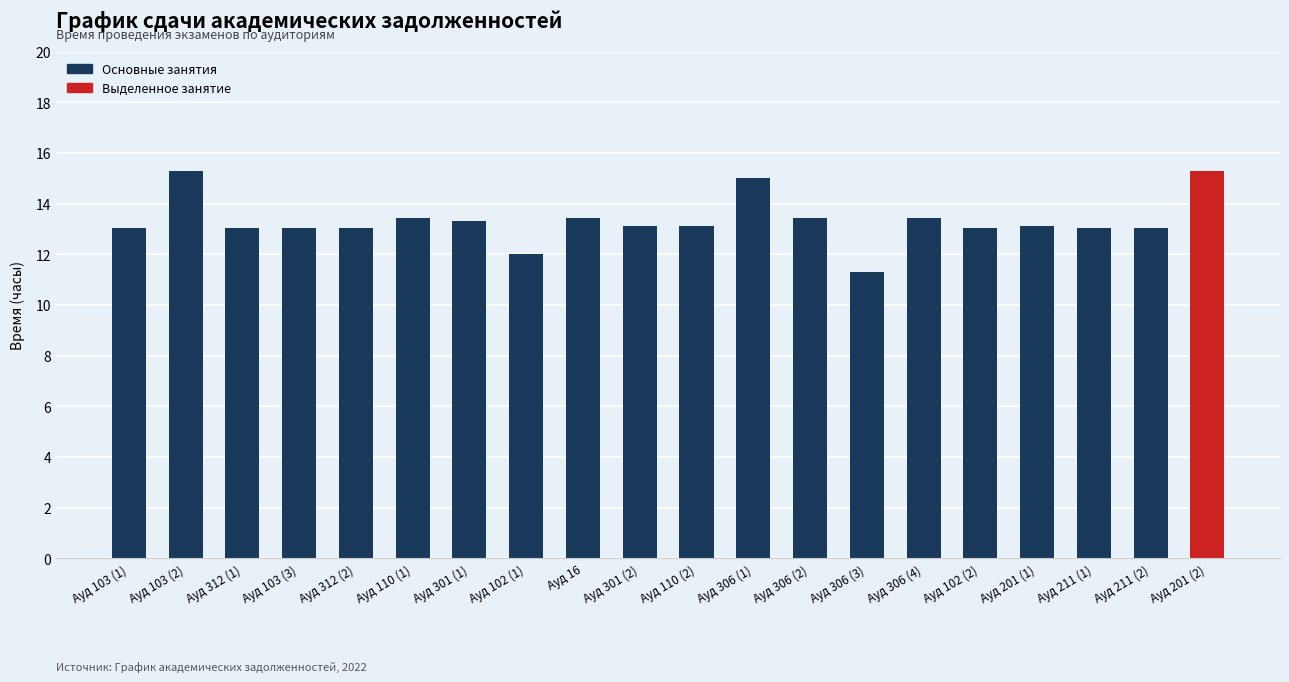

The value at Ауд 211 (2) is 13.1. True or false?

True